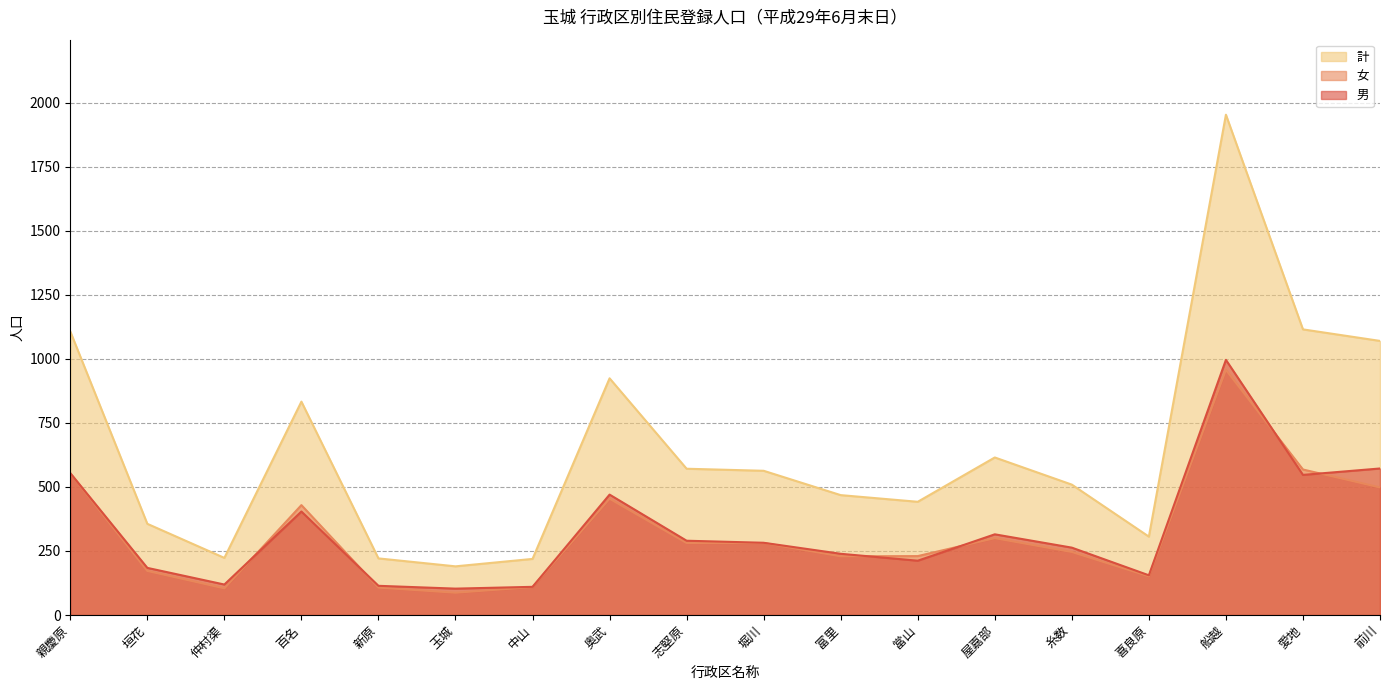

Reading left to right, transcribe all the data shown in this chart.

男: 親慶原=554	垣花=184	仲村渠=119	百名=404	新原=114	玉城=103	中山=110	奥武=470	志堅原=290	堀川=282	富里=239	當山=212	屋嘉部=315	糸数=263	喜良原=155	船越=996	愛地=547	前川=572
女: 親慶原=553	垣花=172	仲村渠=104	百名=429	新原=107	玉城=87	中山=109	奥武=454	志堅原=281	堀川=281	富里=229	當山=230	屋嘉部=300	糸数=246	喜良原=151	船越=957	愛地=568	前川=498
計: 親慶原=1107	垣花=356	仲村渠=223	百名=833	新原=221	玉城=190	中山=219	奥武=924	志堅原=571	堀川=563	富里=468	當山=442	屋嘉部=615	糸数=509	喜良原=306	船越=1953	愛地=1115	前川=1070